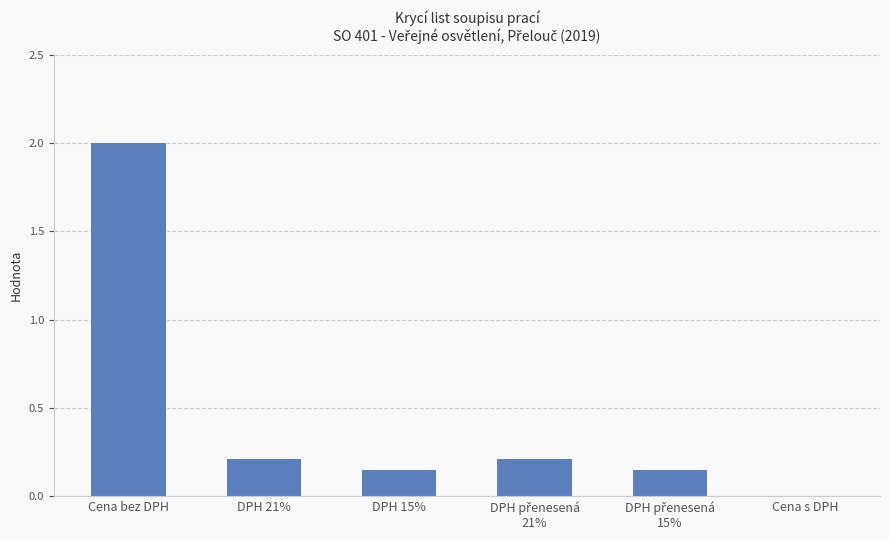

The chart shows a value of 0.3 at DPH 15%. True or false?

False